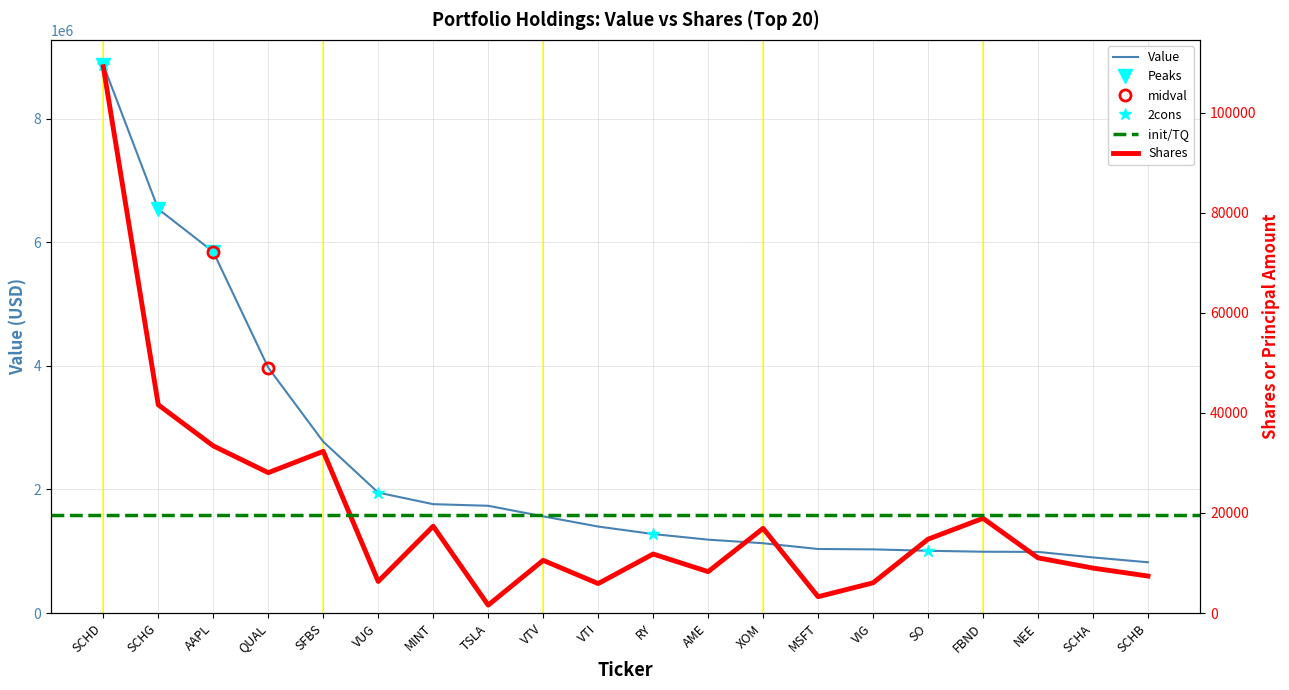

Which category has the lowest value in the Value series?

SCHB